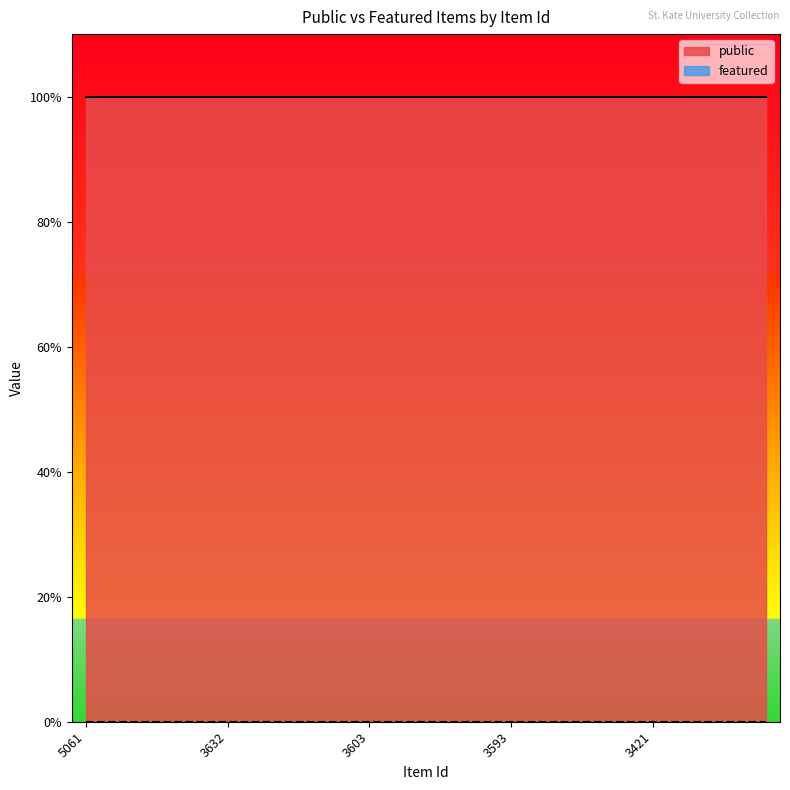

True or false: public and featured cross at least once.

False